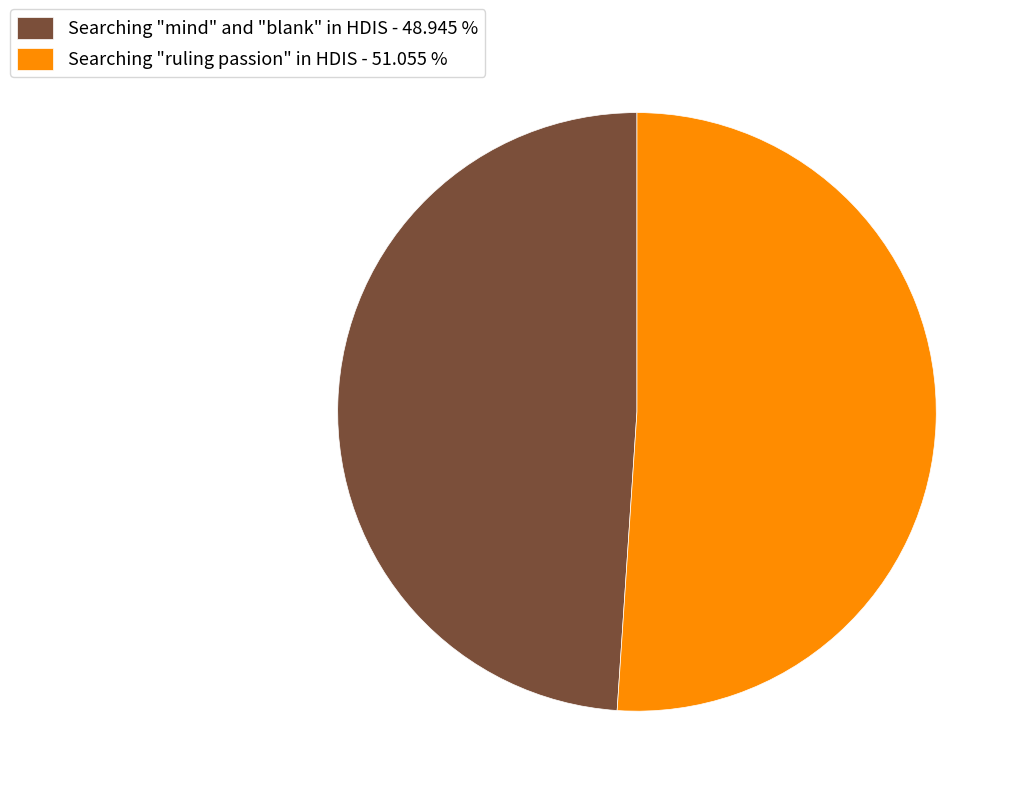

Approximately how many times larger is the value at Searching "ruling passion" in HDIS - 51.055 % compared to Searching "mind" and "blank" in HDIS - 48.945 %?

1.0